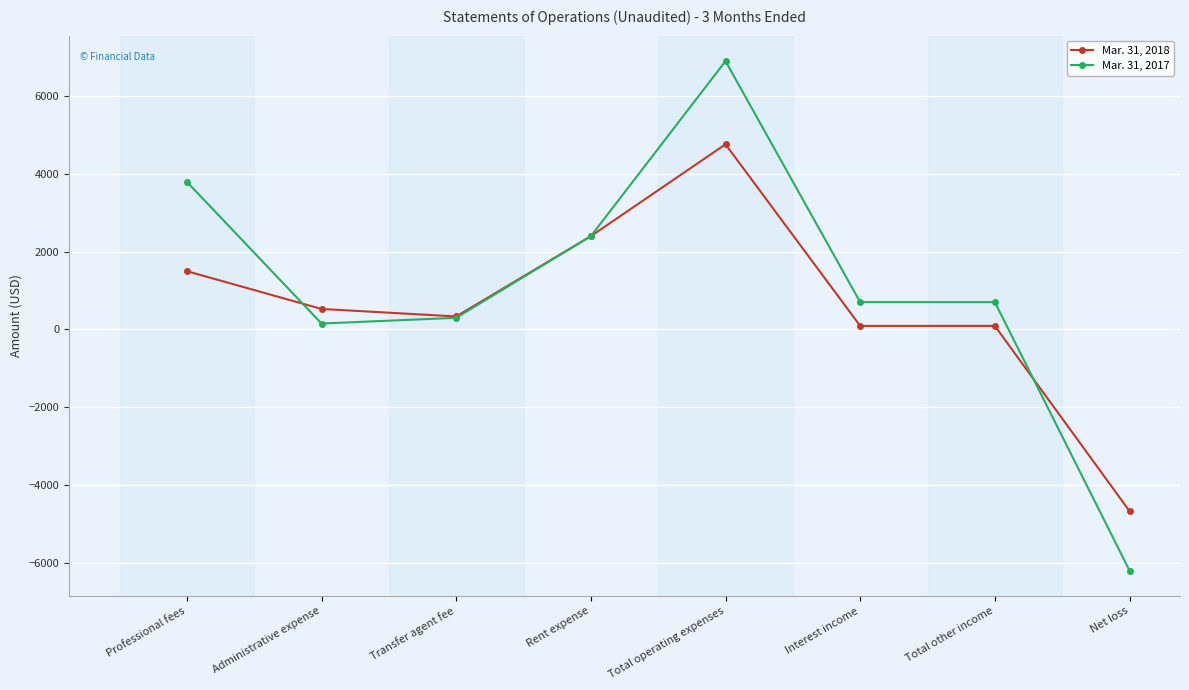

List the series in order of their peak value, highest first.

Mar. 31, 2017, Mar. 31, 2018